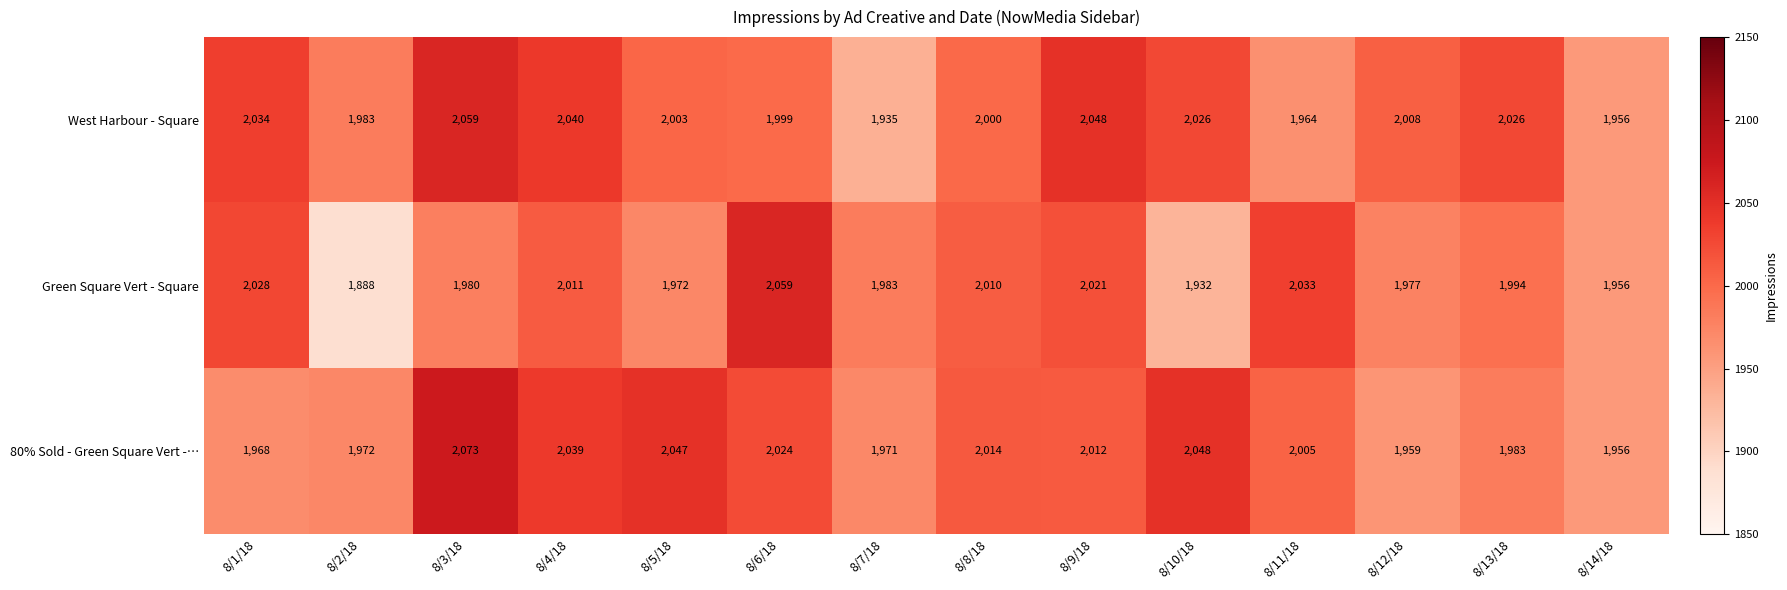

Rank the categories by 80% Sold - Green Square Vert -… value from highest to lowest.

8/3/18, 8/10/18, 8/5/18, 8/4/18, 8/6/18, 8/8/18, 8/9/18, 8/11/18, 8/13/18, 8/2/18, 8/7/18, 8/1/18, 8/12/18, 8/14/18